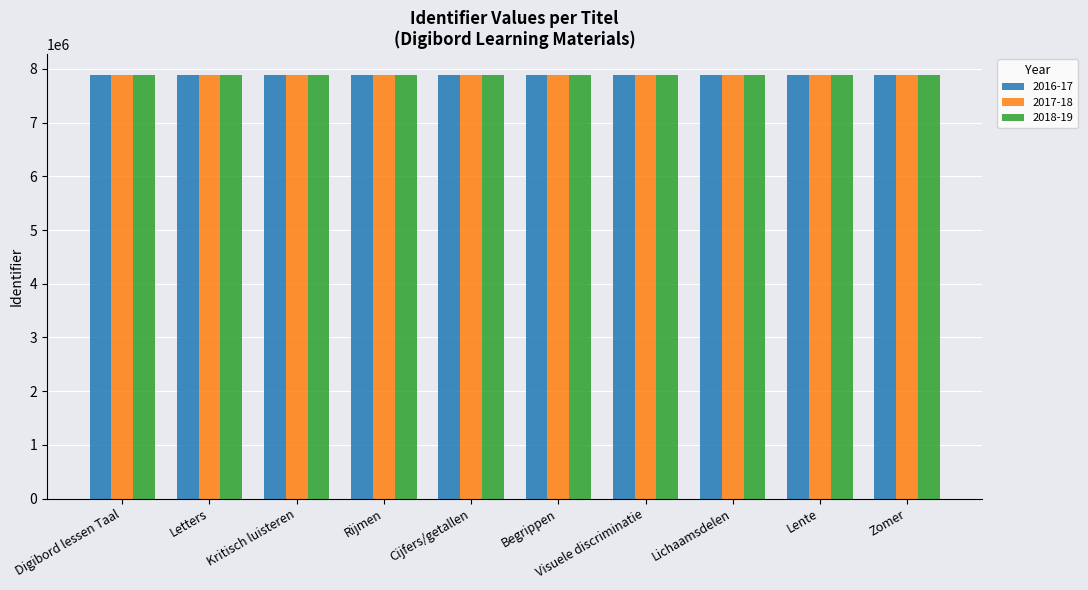

What is the spread (max minus min) of values at Lichaamsdelen?

1435